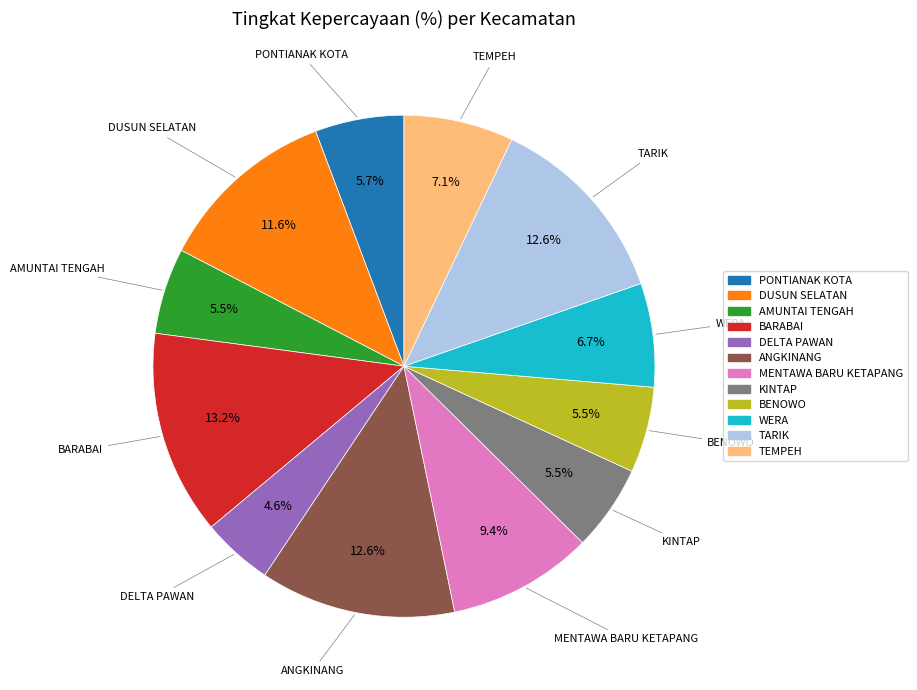

Do KINTAP and DUSUN SELATAN together represent more than half of the pie?

No